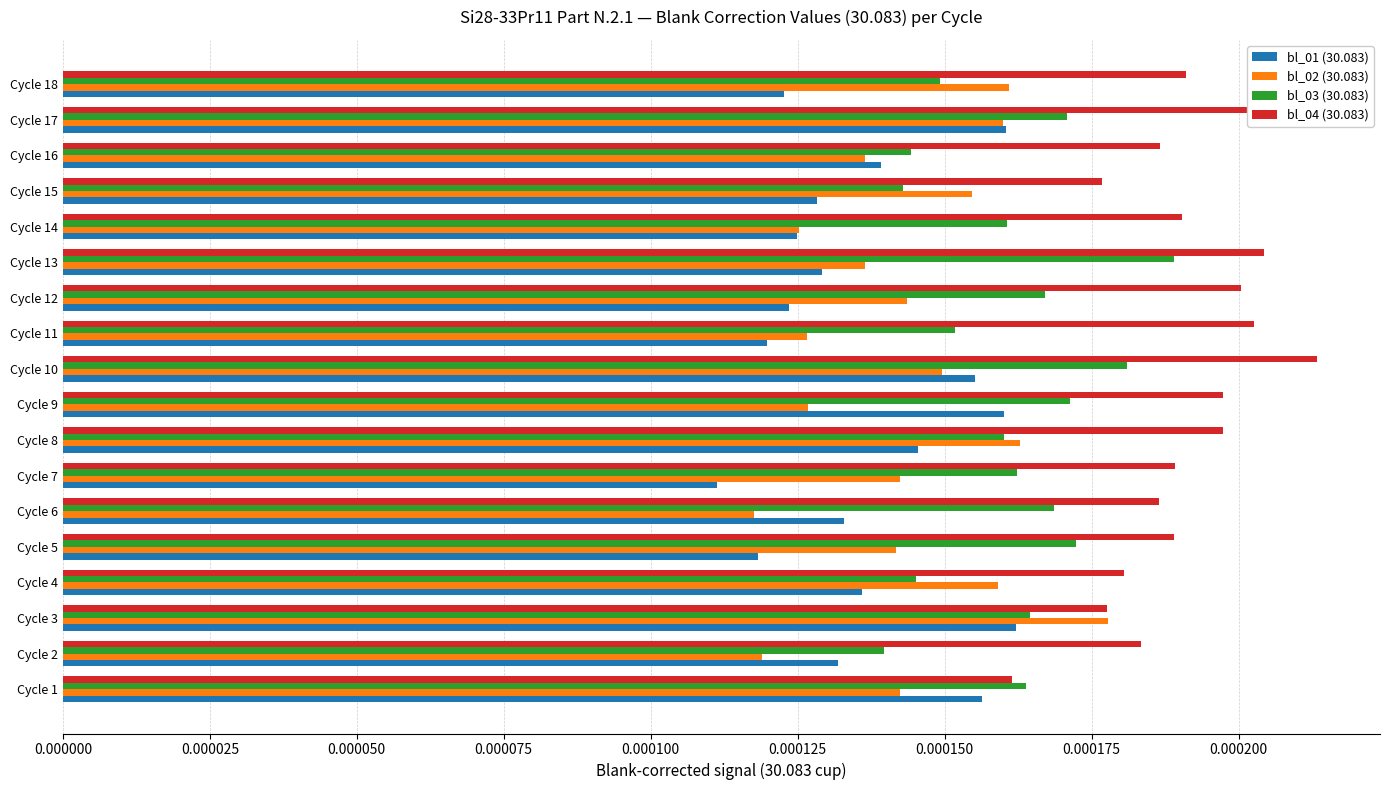

At how many categories does at least one series exceed 0?

18